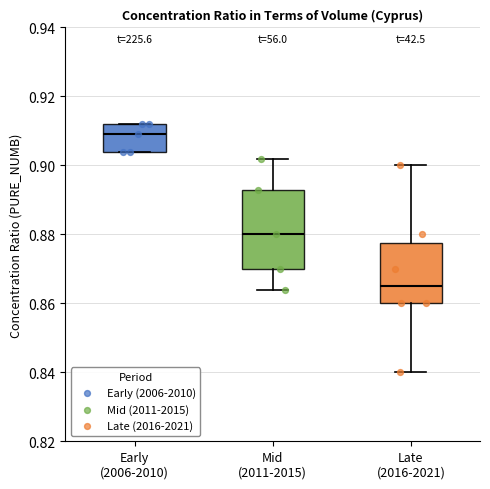

Which box's median line is the highest?

Early (2006-2010)